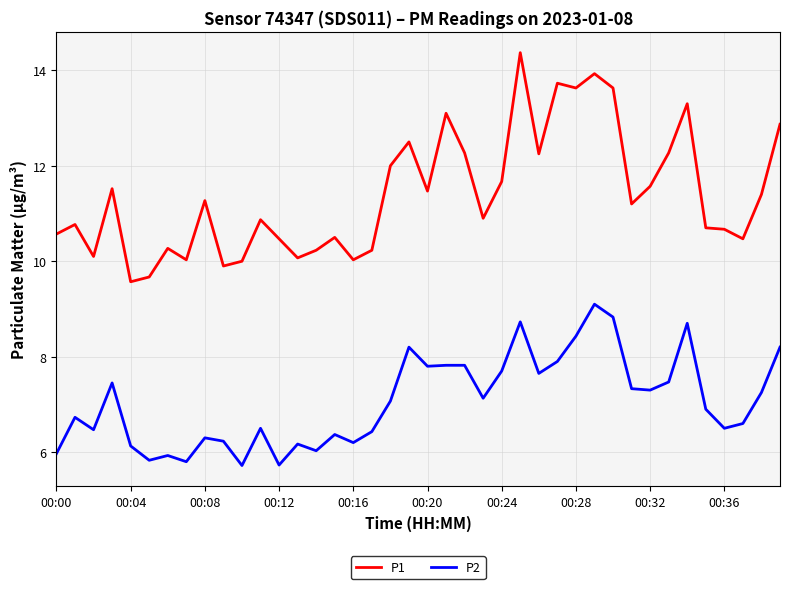

True or false: P1 and P2 cross at least once.

False